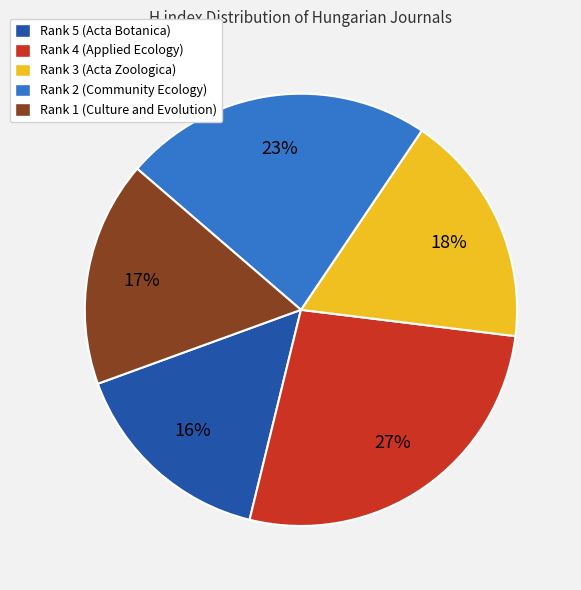

True or false: Rank 1 (Culture and Evolution) accounts for 17% of the total.

True